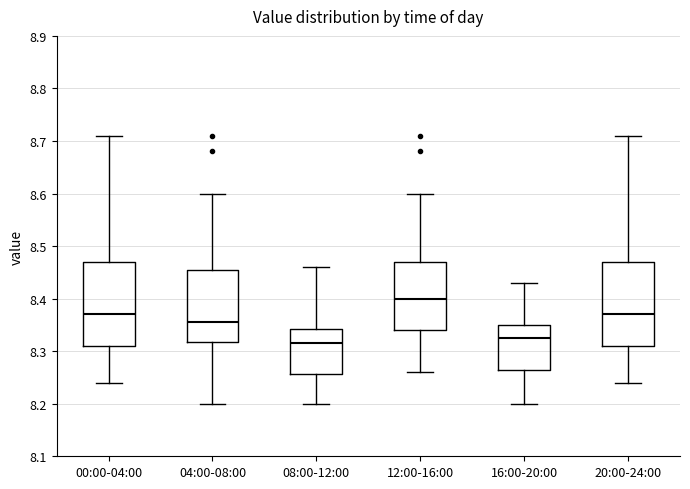

Reading left to right, read every box against the y-axis: the position of its median line, the range the box covers, and the ends of its whiskers. The values are not printed on the chart, so give them approximately, as read against the axis.

00:00-04:00: median 8.37, box 8.31 to 8.47, whiskers 8.24 to 8.71
04:00-08:00: median 8.36, box 8.32 to 8.46, whiskers 8.20 to 8.60
08:00-12:00: median 8.32, box 8.26 to 8.34, whiskers 8.20 to 8.46
12:00-16:00: median 8.40, box 8.34 to 8.47, whiskers 8.26 to 8.60
16:00-20:00: median 8.33, box 8.27 to 8.35, whiskers 8.20 to 8.43
20:00-24:00: median 8.37, box 8.31 to 8.47, whiskers 8.24 to 8.71